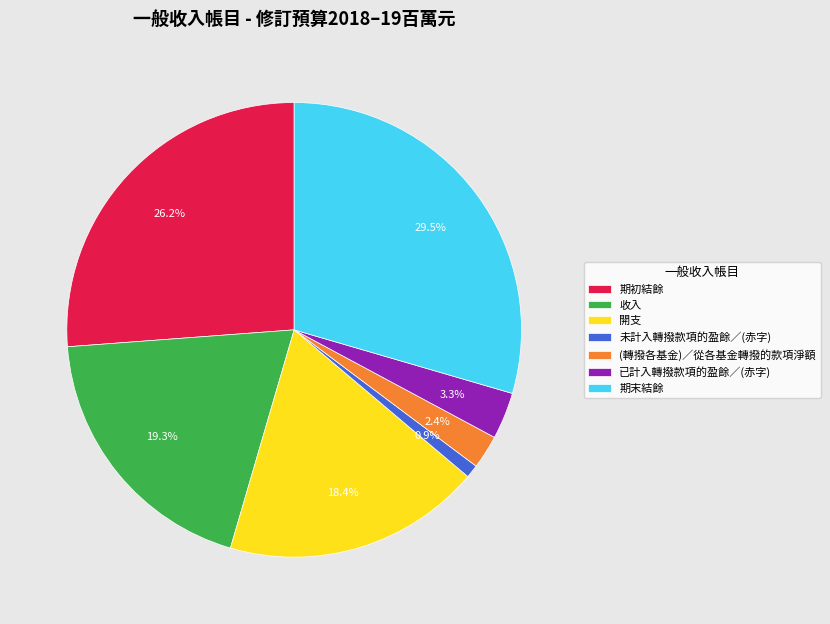

What percentage is NOT represented by 期初結餘?

73.8%